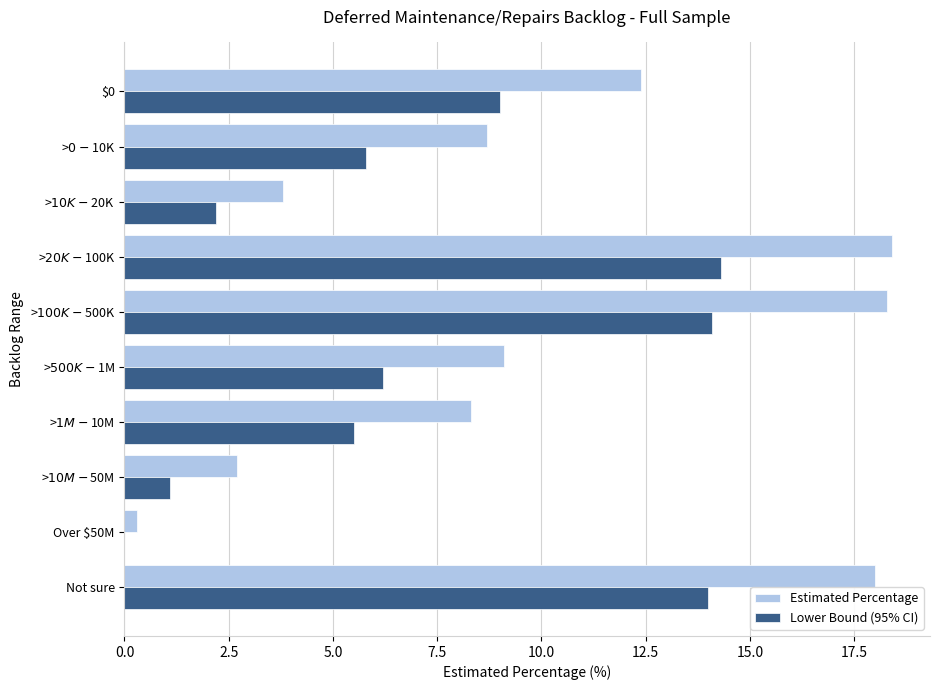

What is the average value of the Estimated Percentage series?

10.0